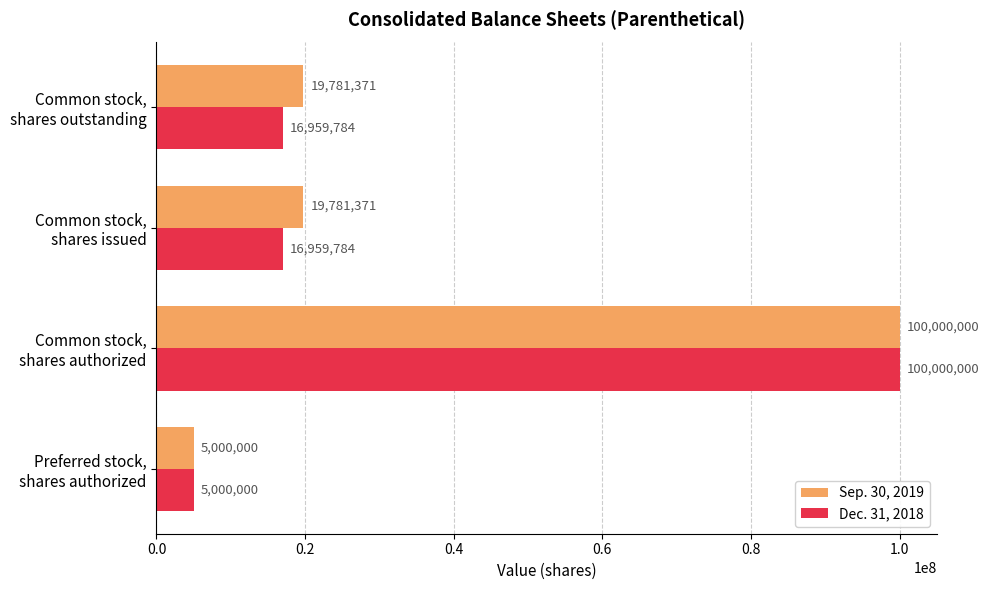

What is the difference between the maximum and minimum values in the Dec. 31, 2018 series?

95000000